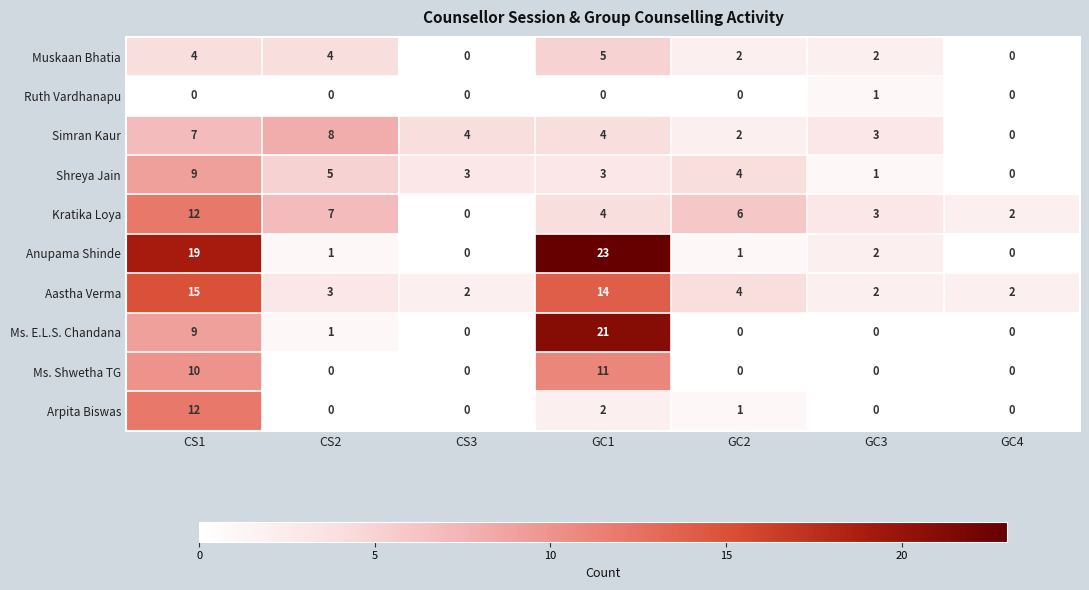

Which series has the largest range (max minus min)?

Anupama Shinde